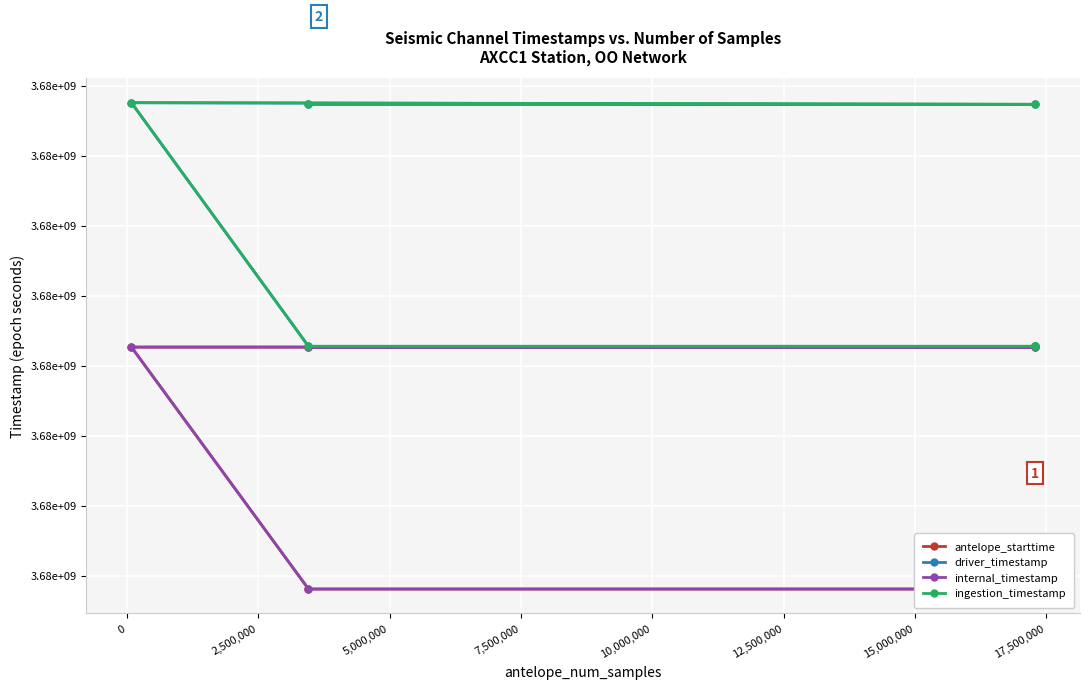

How many lines are shown in the chart?

4